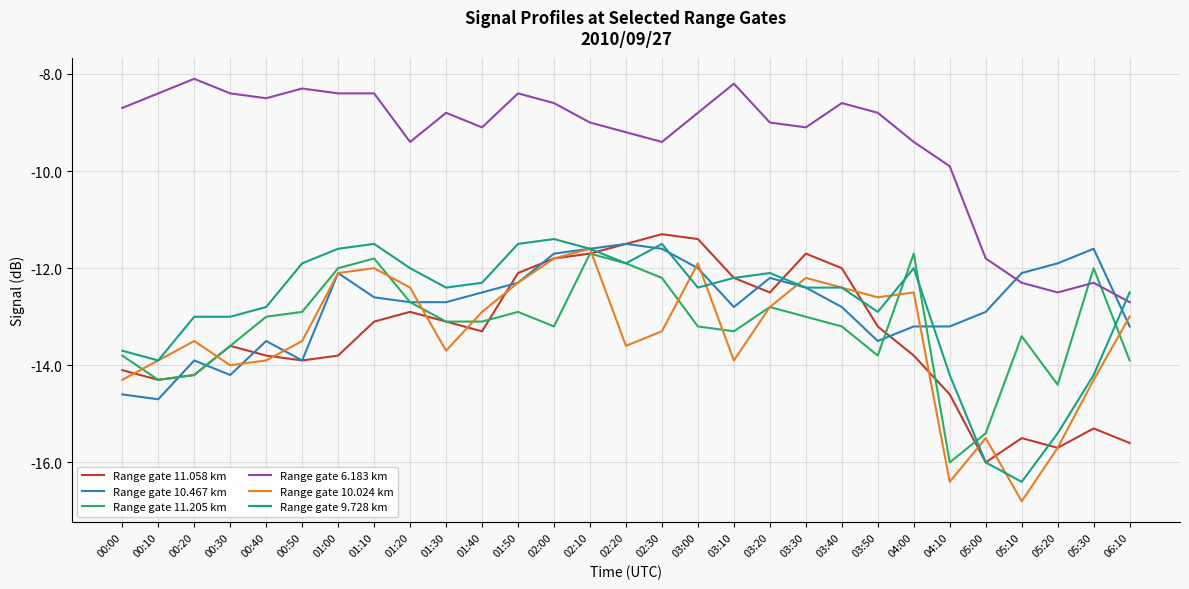

Which label corresponds to the smallest value in the chart?

05:10